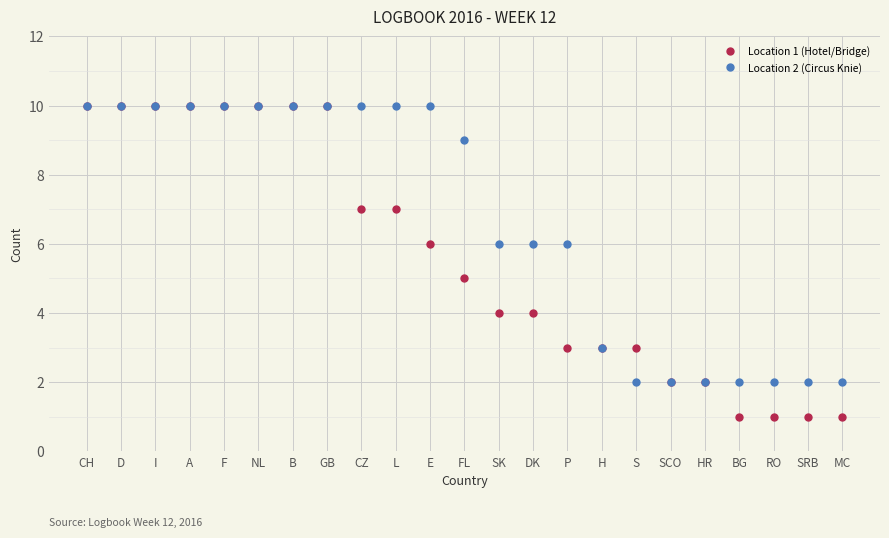

Reading right to left, extract all data points from this chart.

Location 1 (Hotel/Bridge): MC=1	SRB=1	RO=1	BG=1	HR=2	SCO=2	S=3	H=3	P=3	DK=4	SK=4	FL=5	E=6	L=7	CZ=7	GB=10	B=10	NL=10	F=10	A=10	I=10	D=10	CH=10
Location 2 (Circus Knie): MC=2	SRB=2	RO=2	BG=2	HR=2	SCO=2	S=2	H=3	P=6	DK=6	SK=6	FL=9	E=10	L=10	CZ=10	GB=10	B=10	NL=10	F=10	A=10	I=10	D=10	CH=10